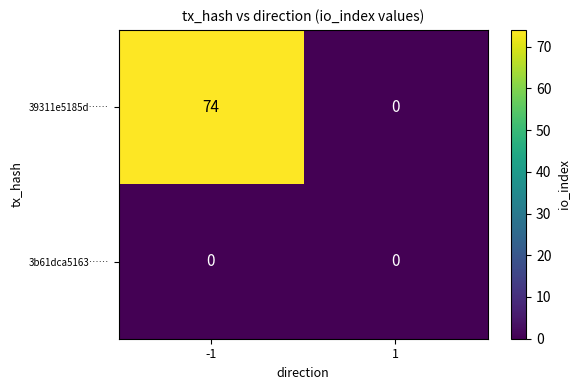

Count the number of categories in the chart.

2